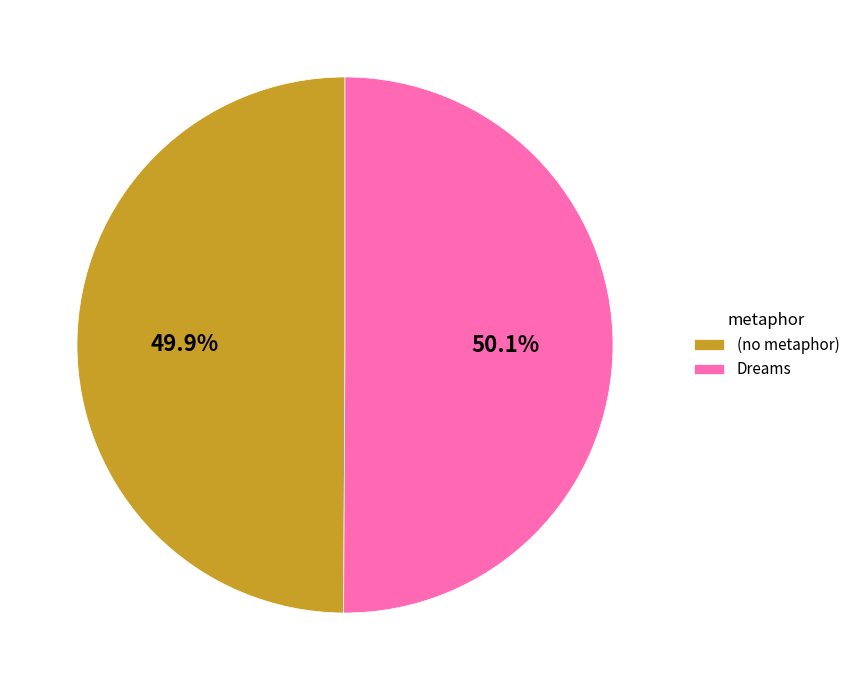

Does any single category account for the majority?

Yes